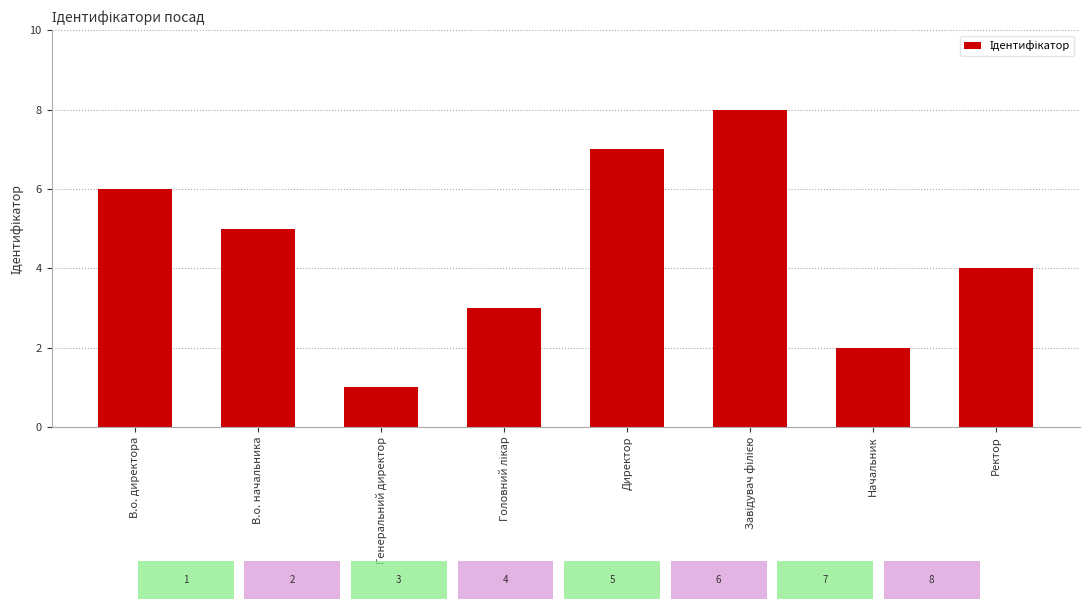

At which label does the data first exceed 5?

В.о. директора